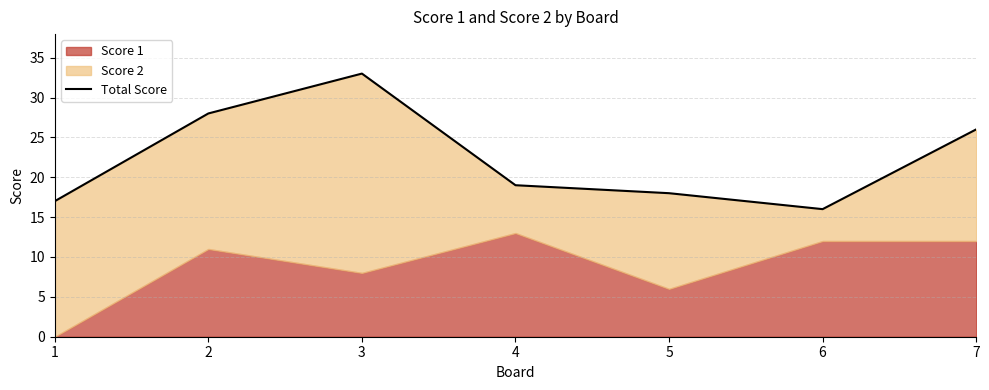

What is the smallest value displayed?

16